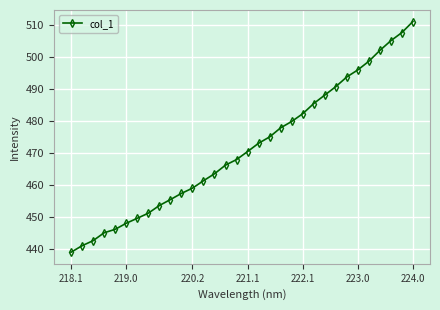

What is the value of the 6th point from the left?

448.0